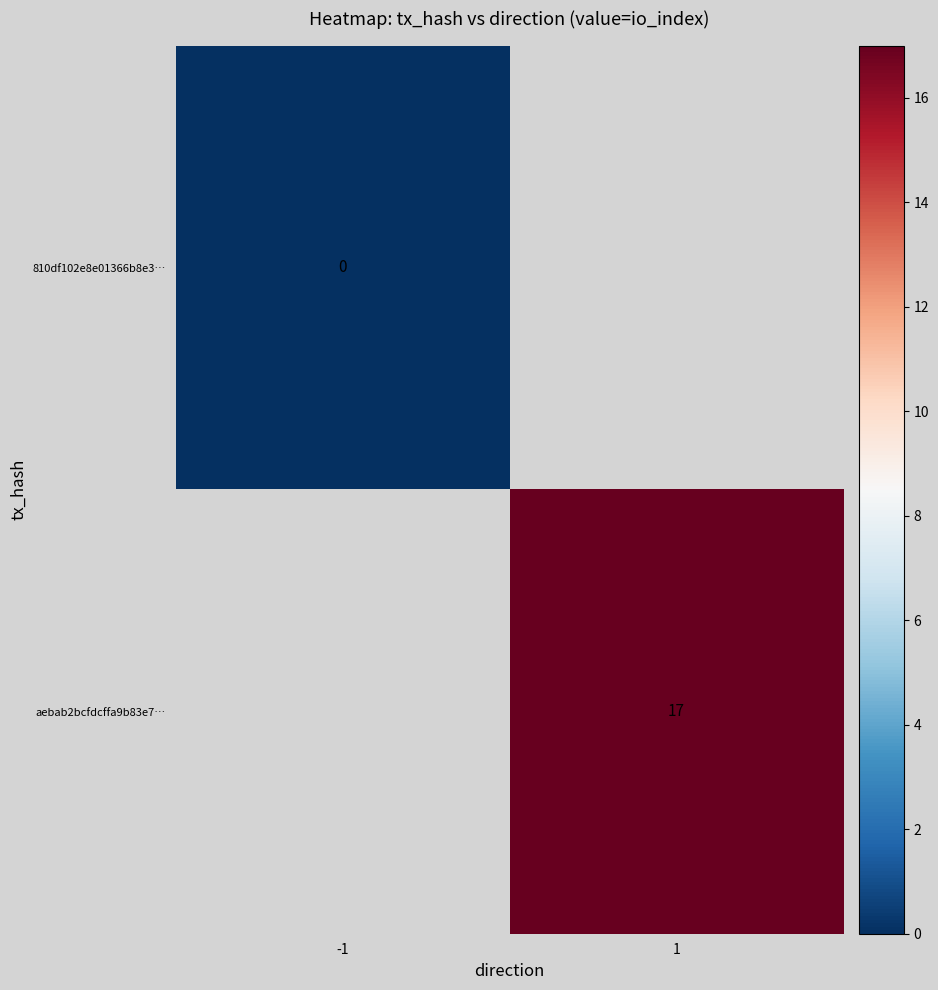

At which category does the chart reach its minimum across all series?

-1